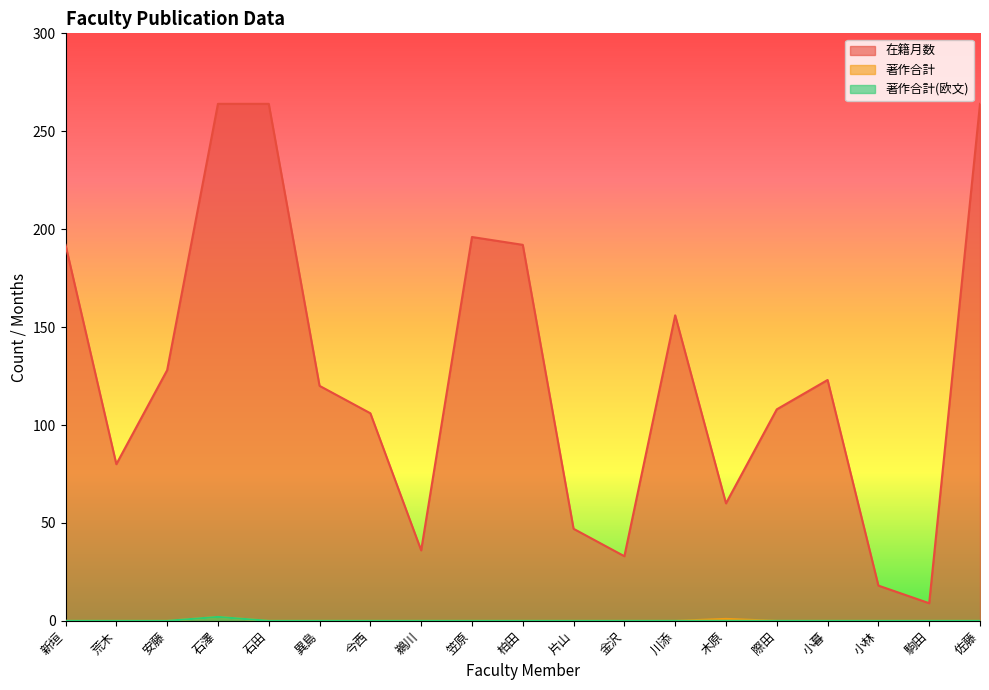

What position from the right is 荒木?

18